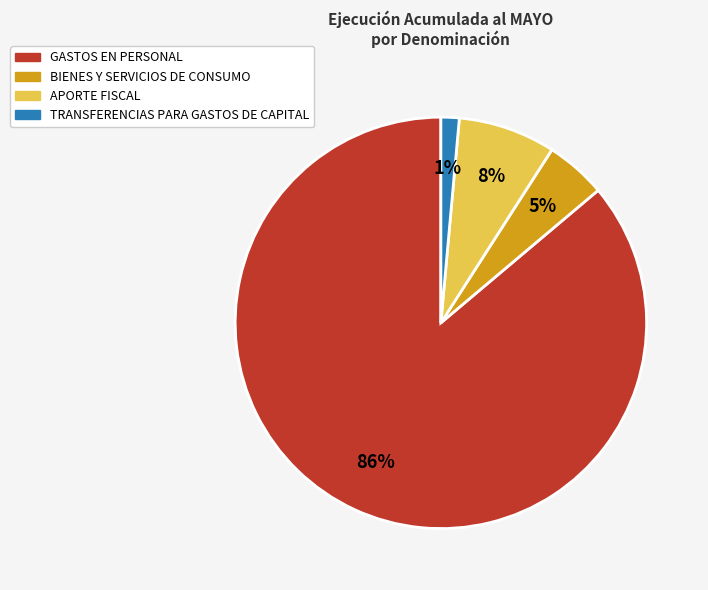

Is it true that TRANSFERENCIAS PARA GASTOS DE CAPITAL is 1% of the pie?

True